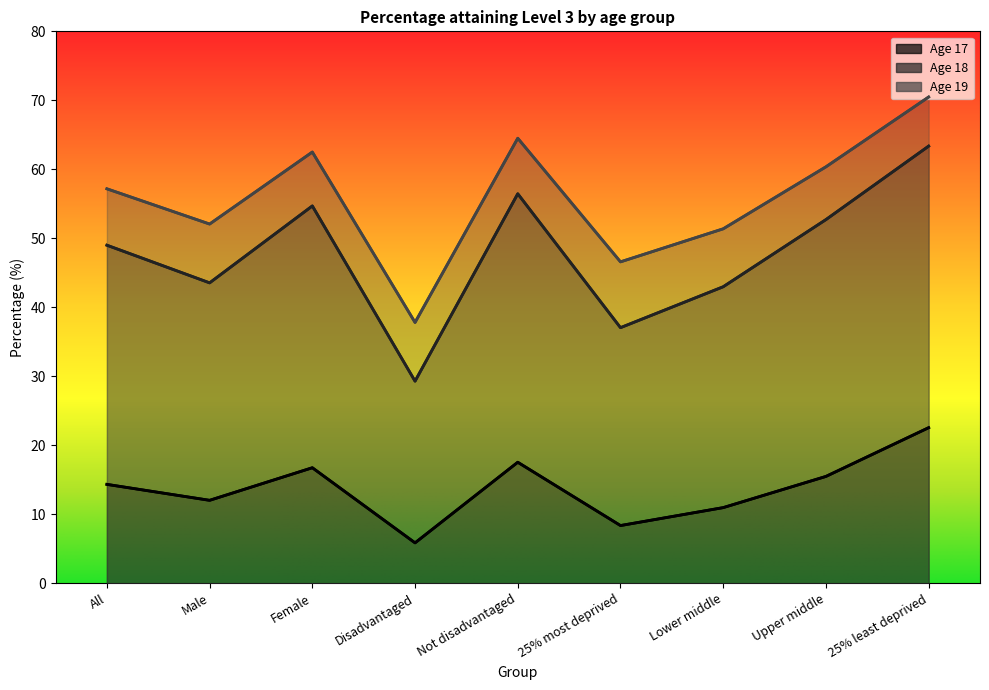

How many data points in Age 18 are less than 48?

4